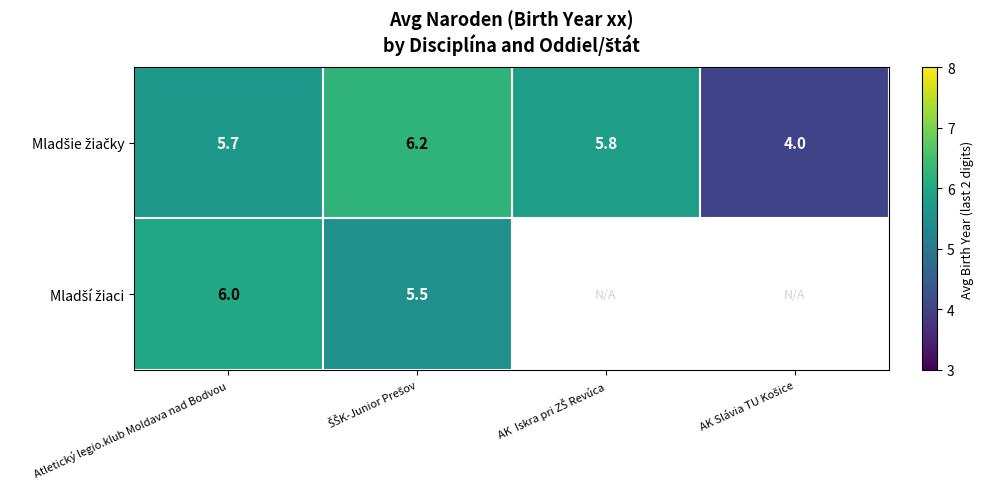

What is the total value across all series at Atletický legio.klub Moldava nad Bodvou?

11.7